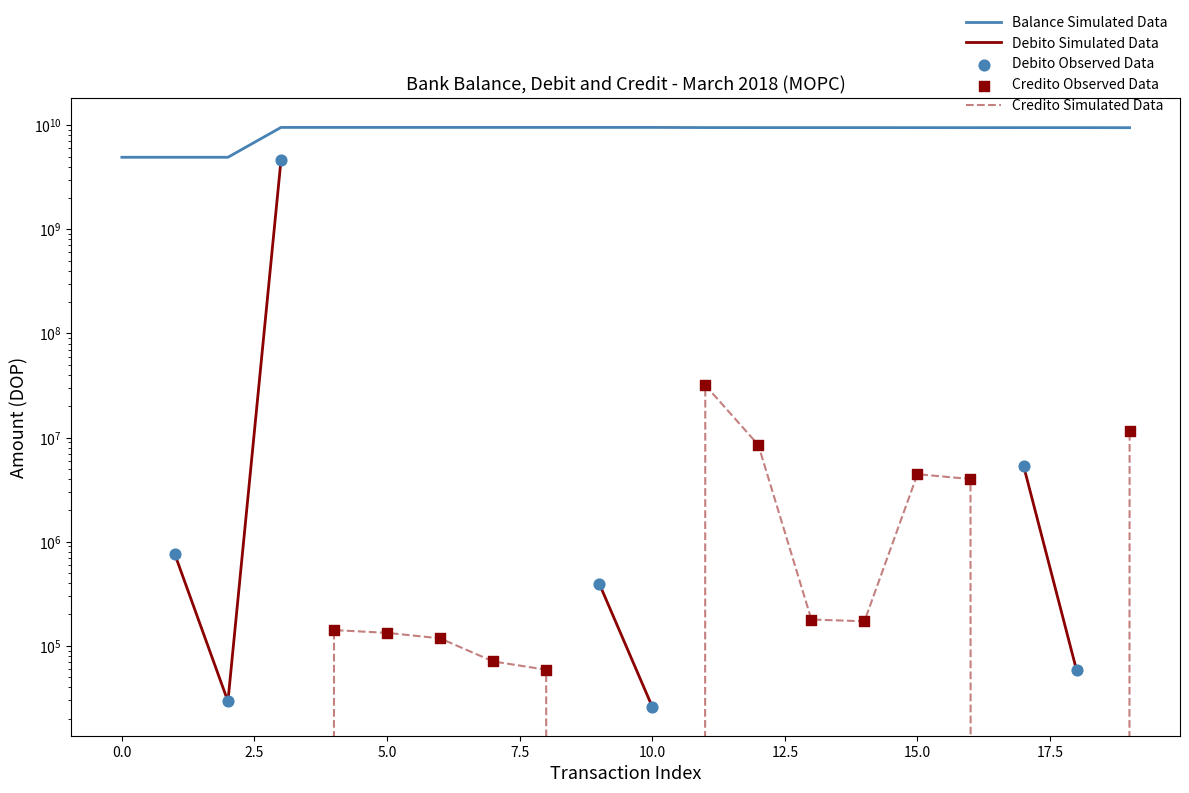

Which series reaches the minimum Y coordinate?

Credito